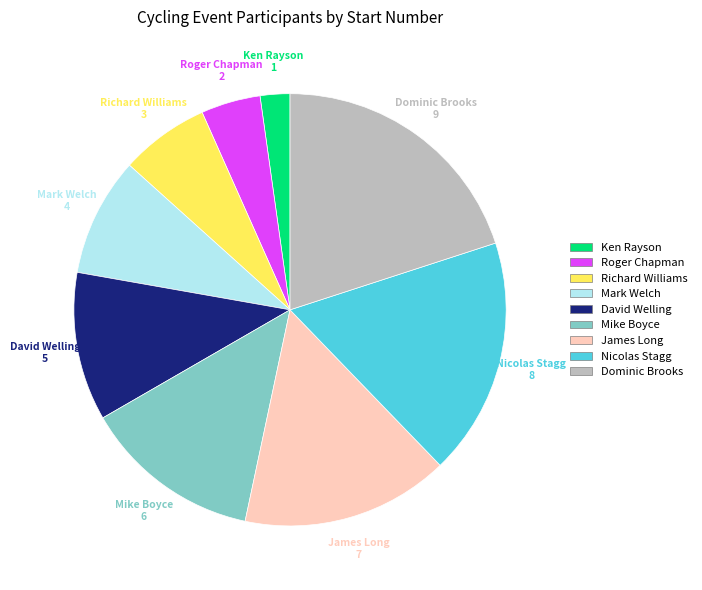

How many slices are in this pie chart?

9